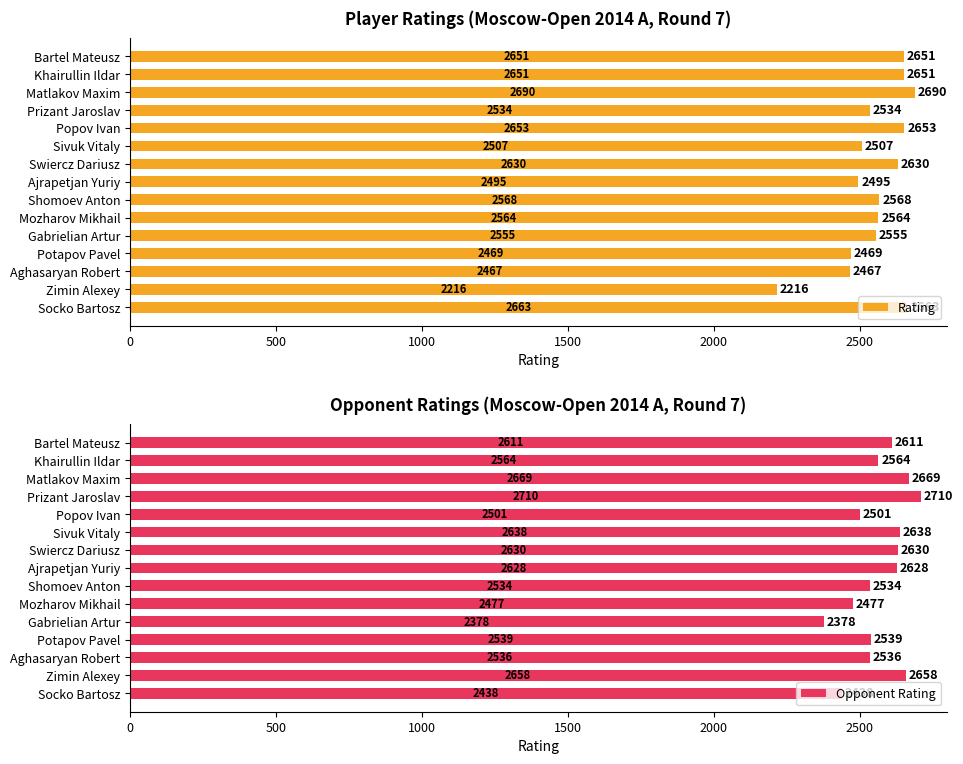

True or false: Opponent Rating has a value of 723 at Bartel Mateusz.

False